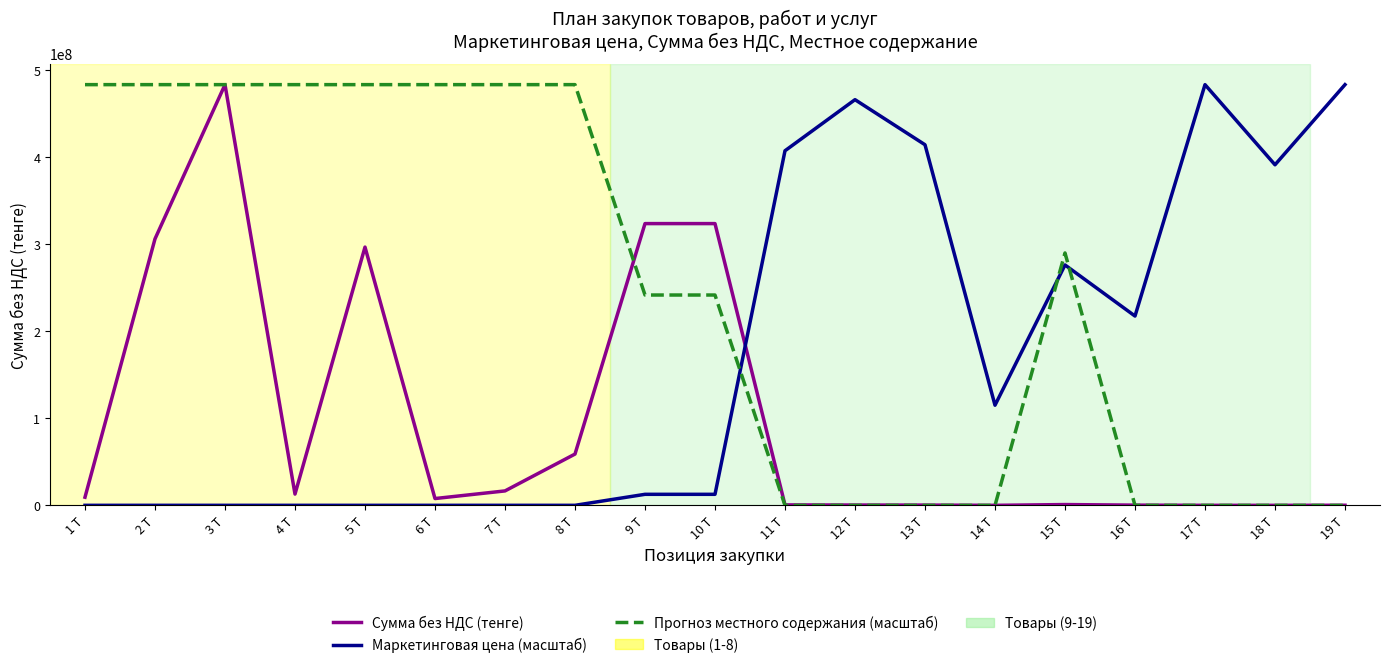

Rank the series by their average value, from lowest to highest.

Сумма без НДС (тенге), Маркетинговая цена (масштаб), Прогноз местного содержания (масштаб)